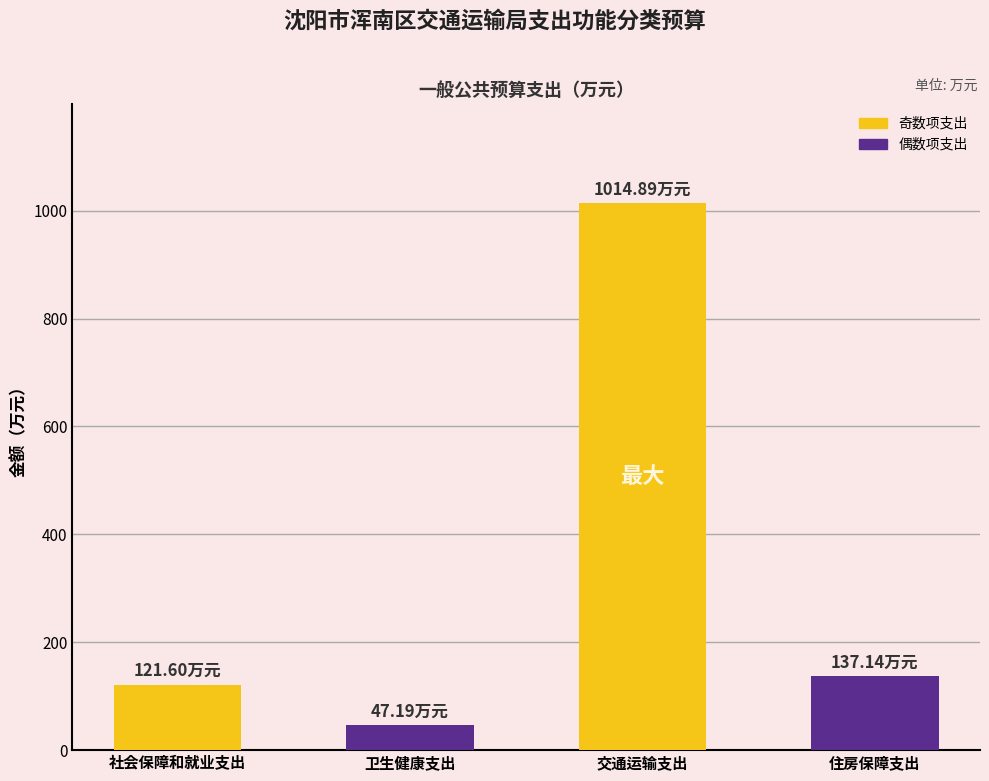

What is the change in value from 社会保障和就业支出 to 住房保障支出?

+15.5